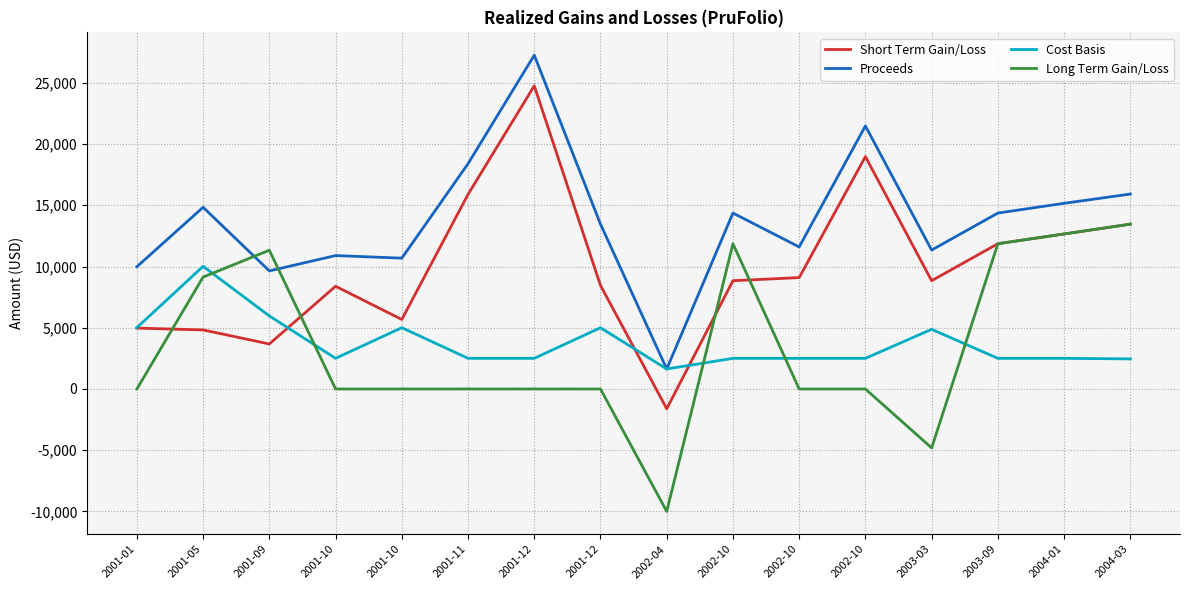

What is the difference between the maximum and second lowest values in the Proceeds series?

17613.2